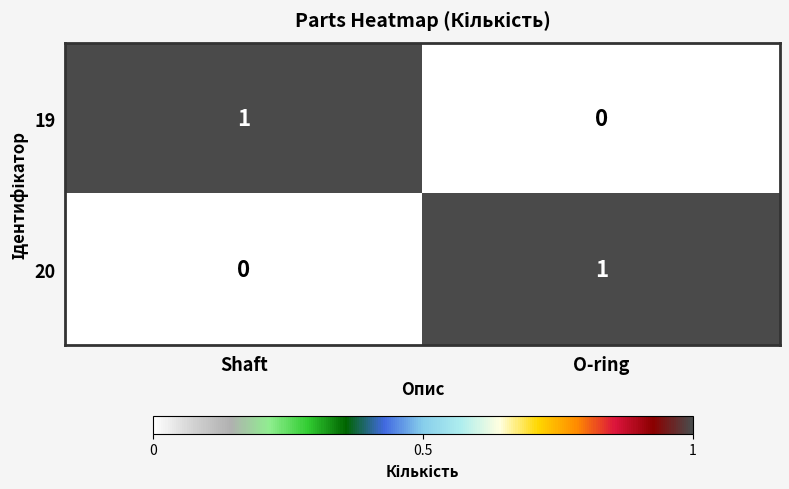

What is the maximum value shown in the chart?

1